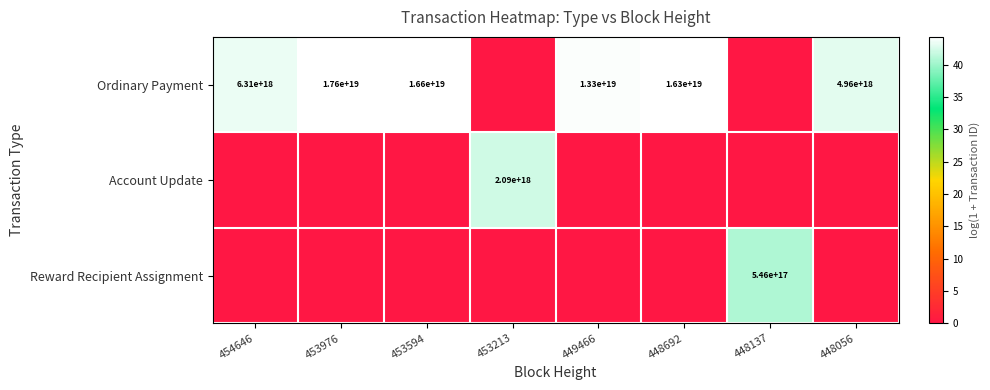

At which category is the sum across all series the highest?

453976